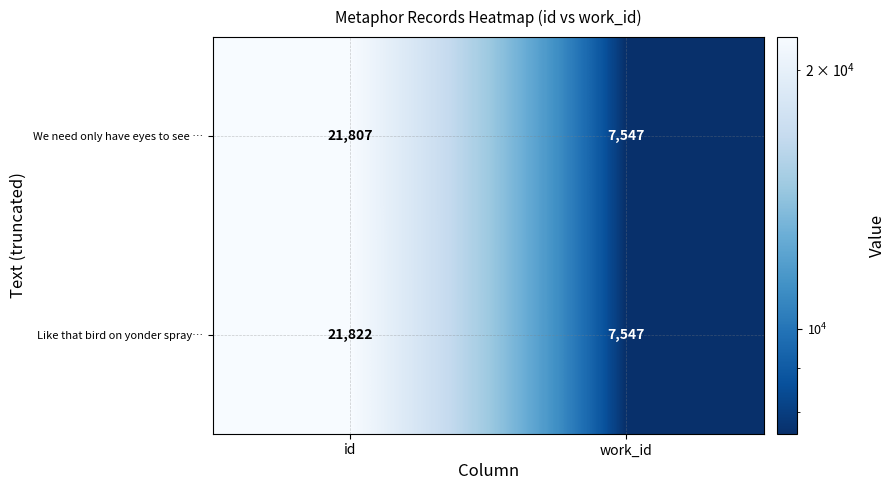

At which category does the chart reach its minimum across all series?

work_id